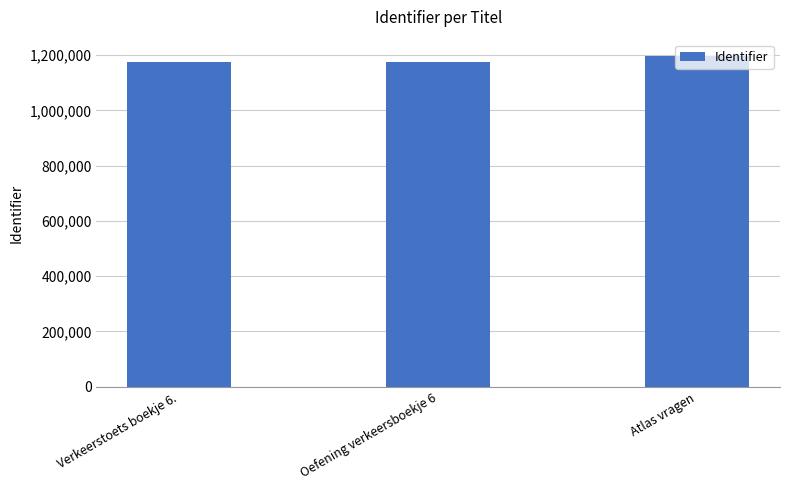

What position from the right is Oefening verkeersboekje 6?

2